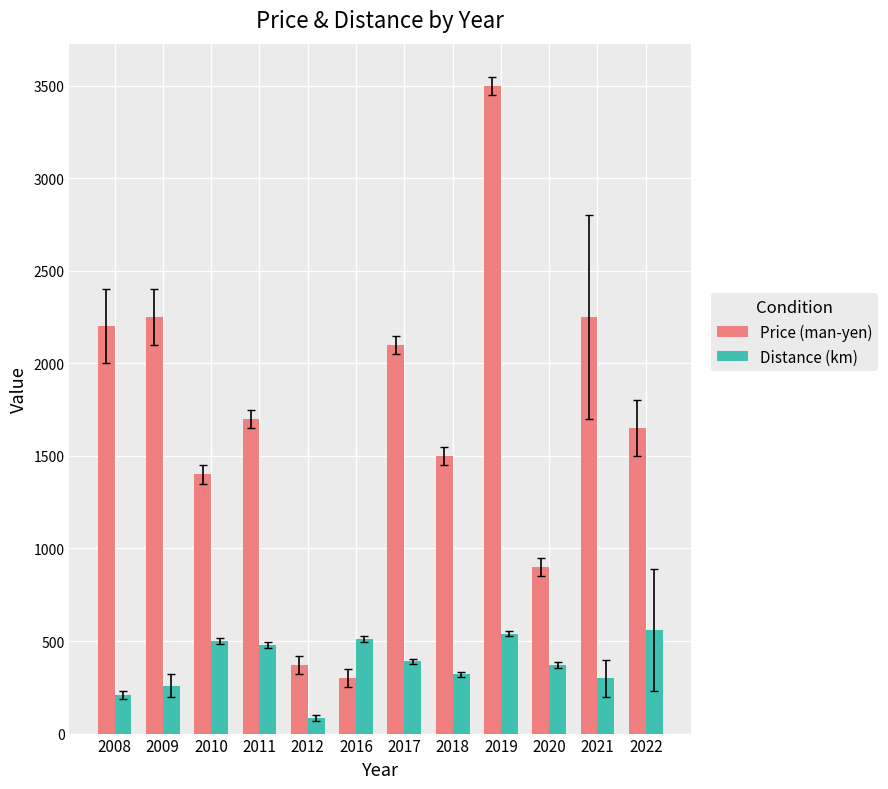

True or false: Price (man-yen) has a value of 3500.0 at 2019.

True